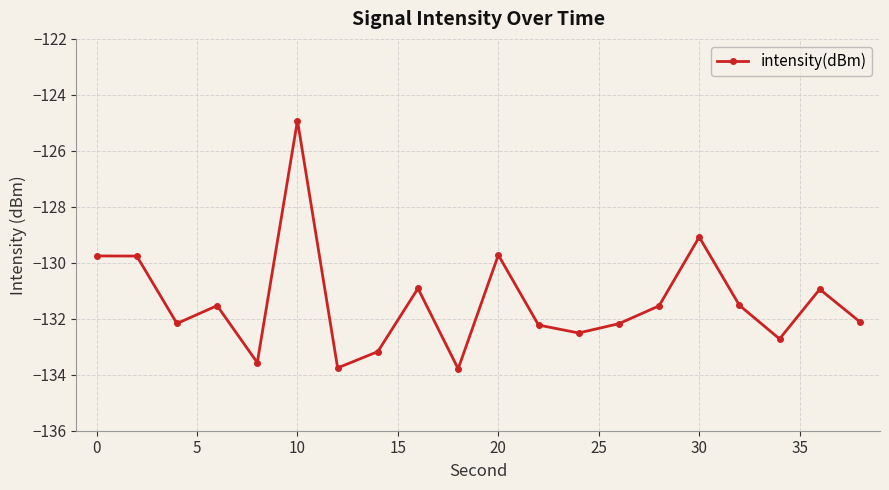

Does the chart display data point markers on the line(s)?

Yes